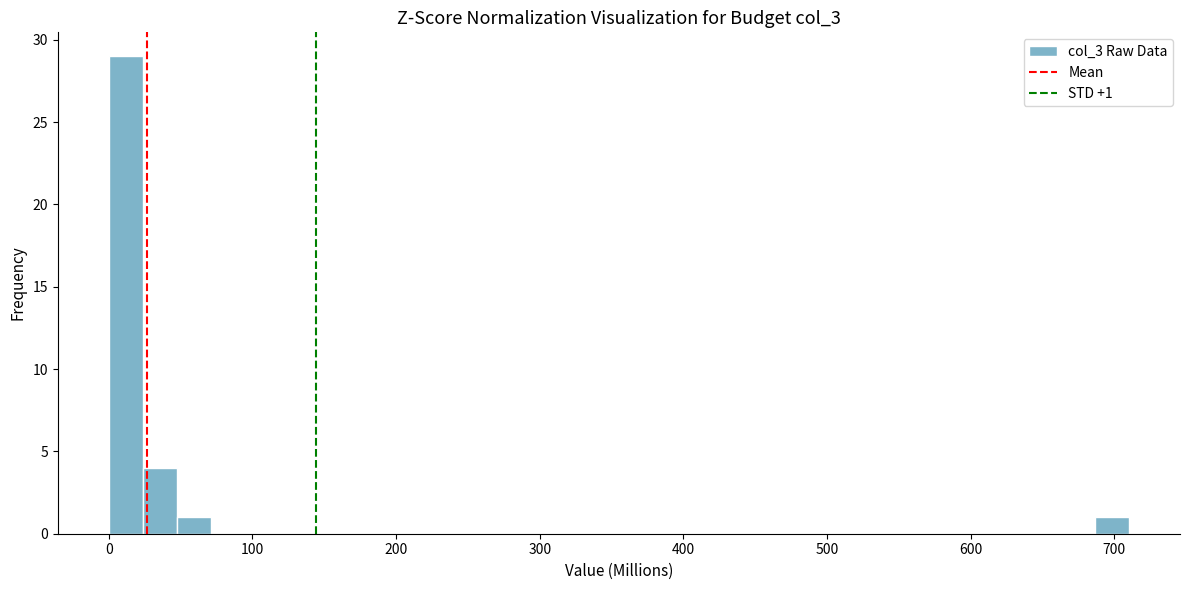

Around what value on the x-axis is the tallest bar? Give the approximate position of its centre, as read against the axis.

10